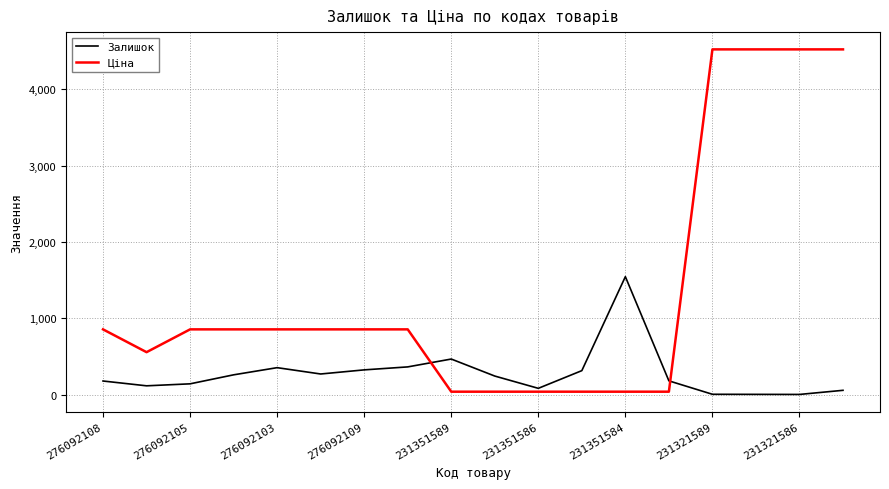

How many times do Залишок and Ціна cross each other?

2